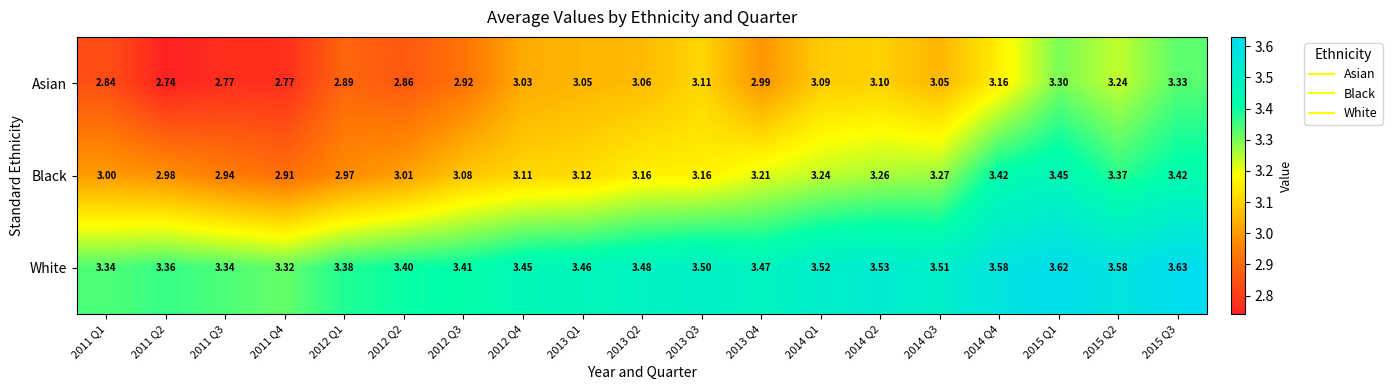

Which series has the widest spread of values?

Asian